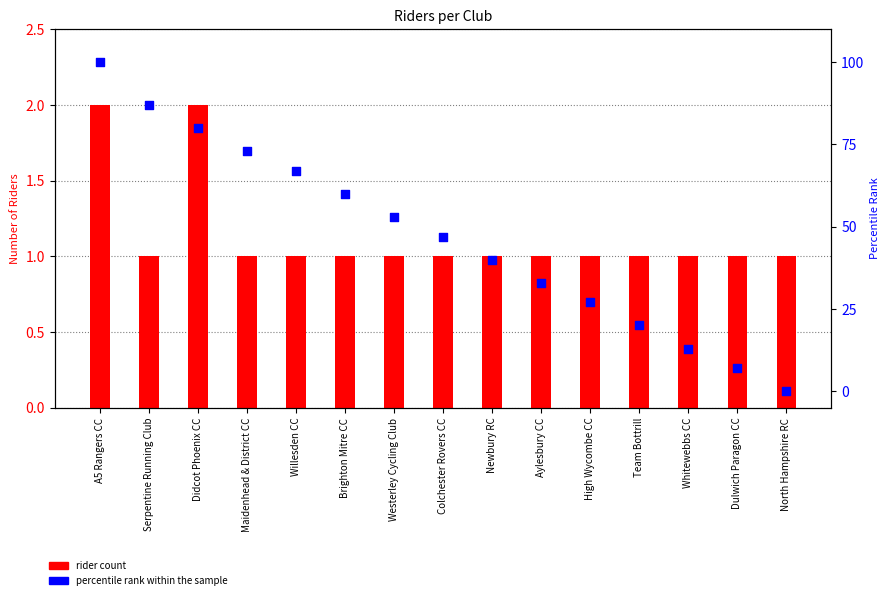

Is the value of rider count at Maidenhead & District CC greater than the value of percentile rank within the sample at High Wycombe CC?

No